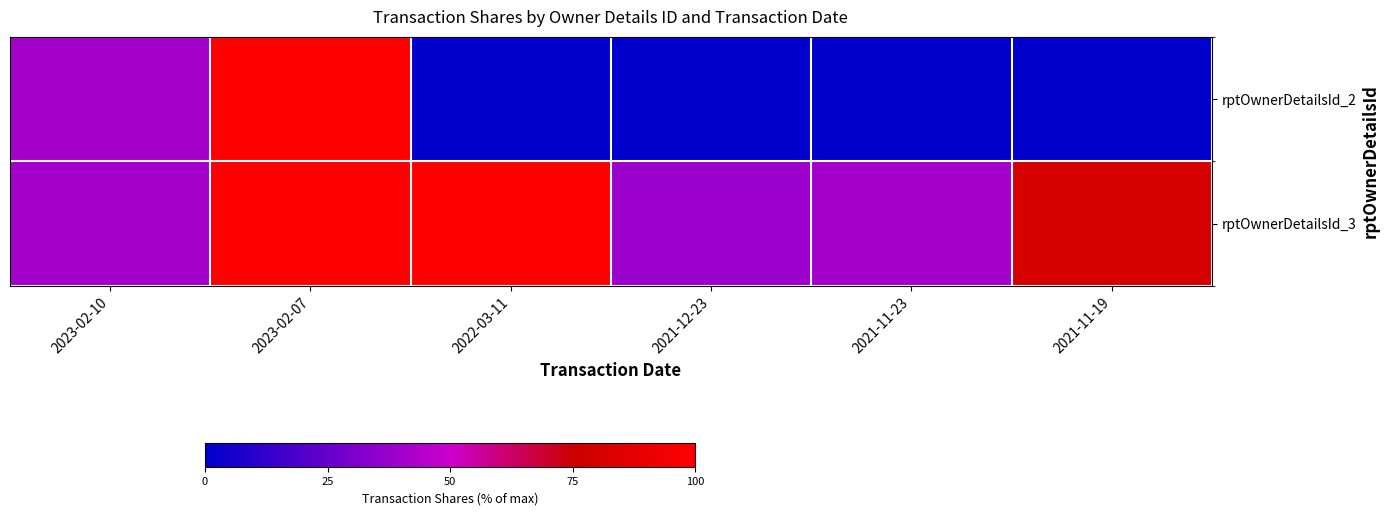

Which series changed the most between 2023-02-07 and 2021-11-19?

rptOwnerDetailsId_2